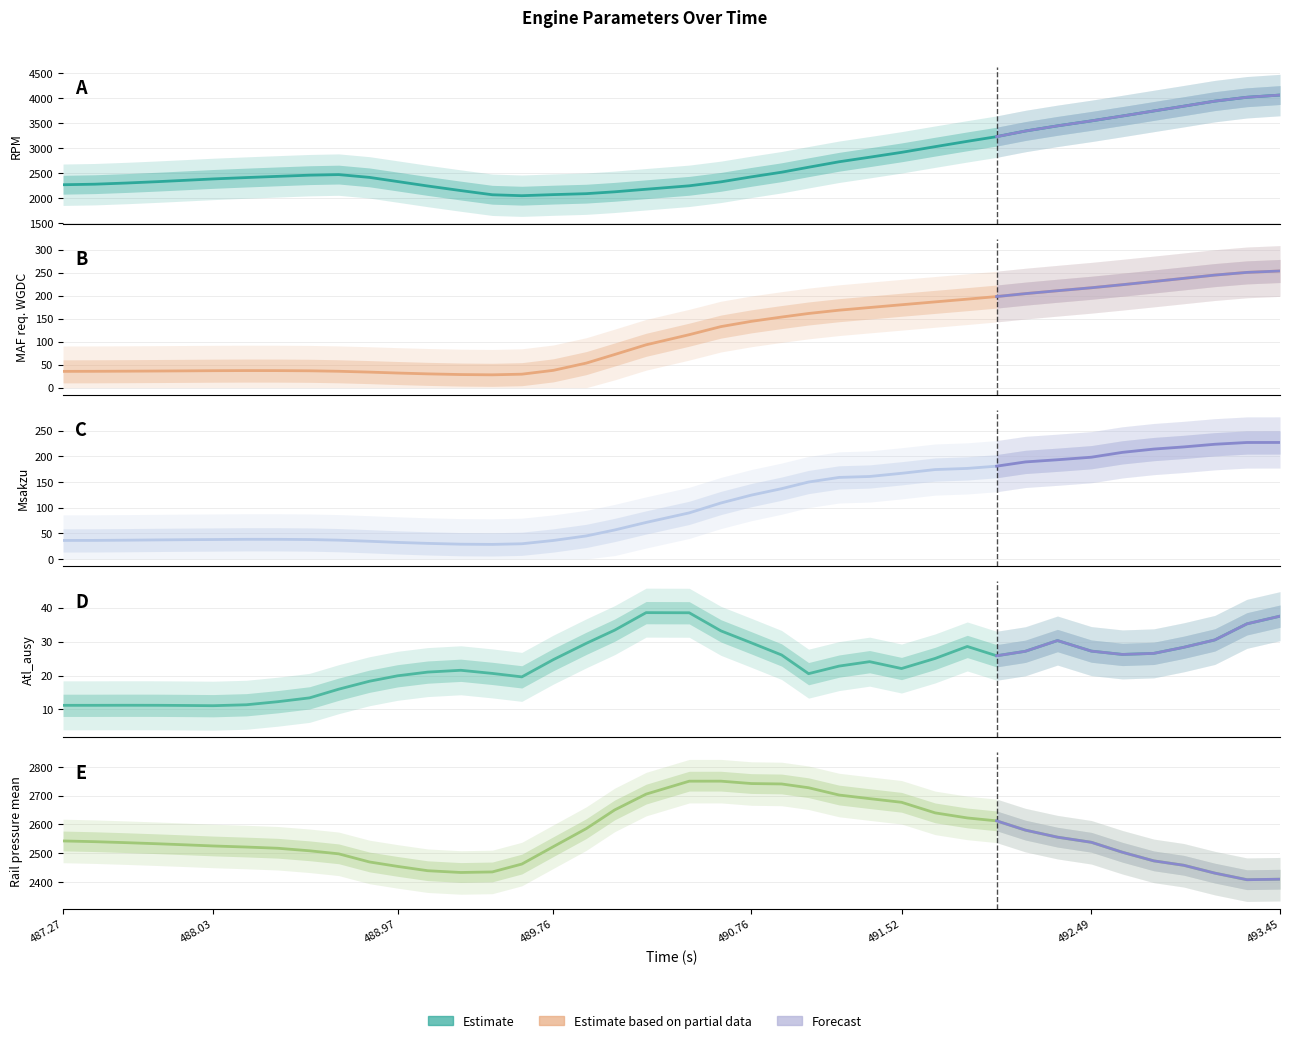

True or false: MAF req. WGDC (g/s) and RPM (rpm) cross at least once.

False